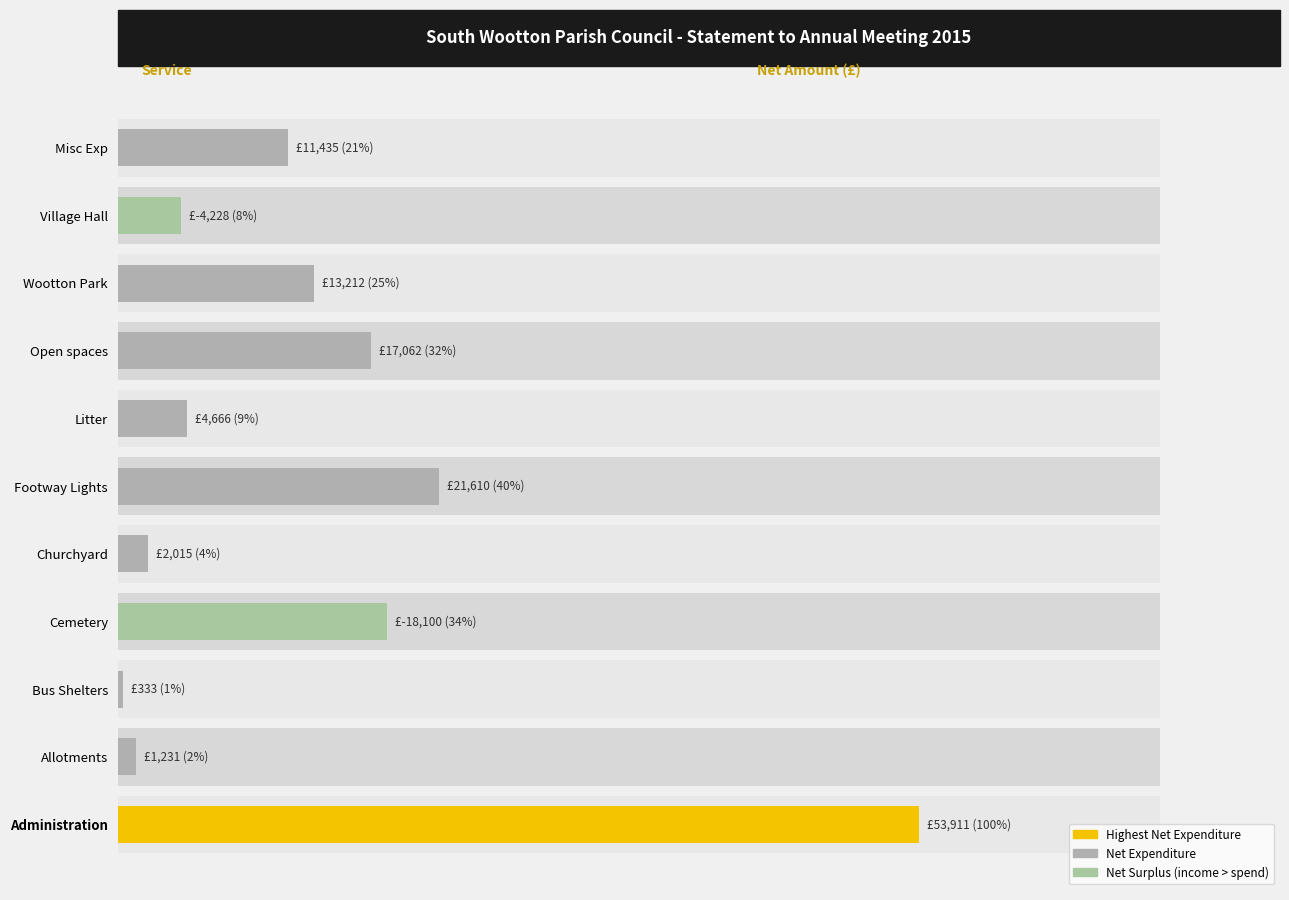

Reading right to left, transcribe all the data shown in this chart.

11434.6	4228.3	13212.0	17062.0	4666.5	21609.8	2015.2	18099.7	333.0	1230.5	53911.1